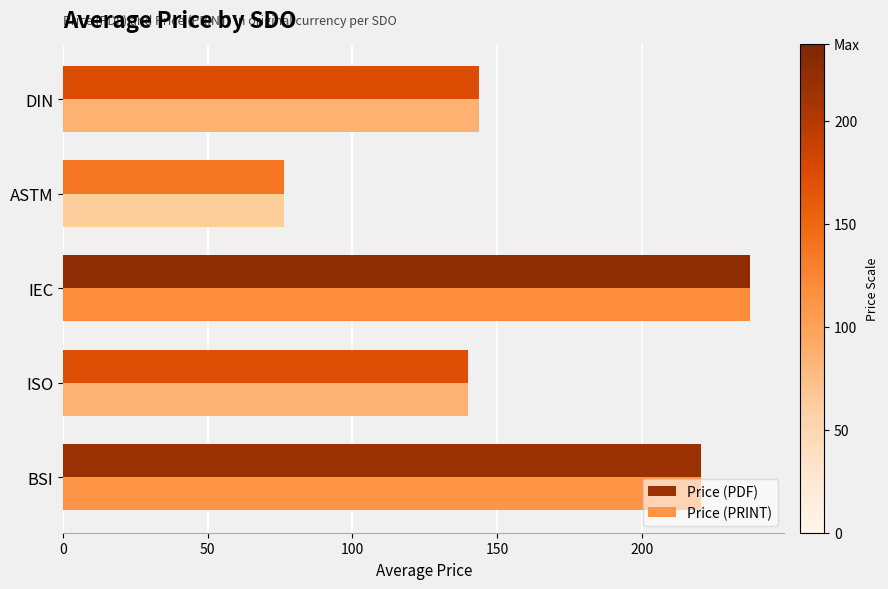

At how many categories does at least one series exceed 155?

2